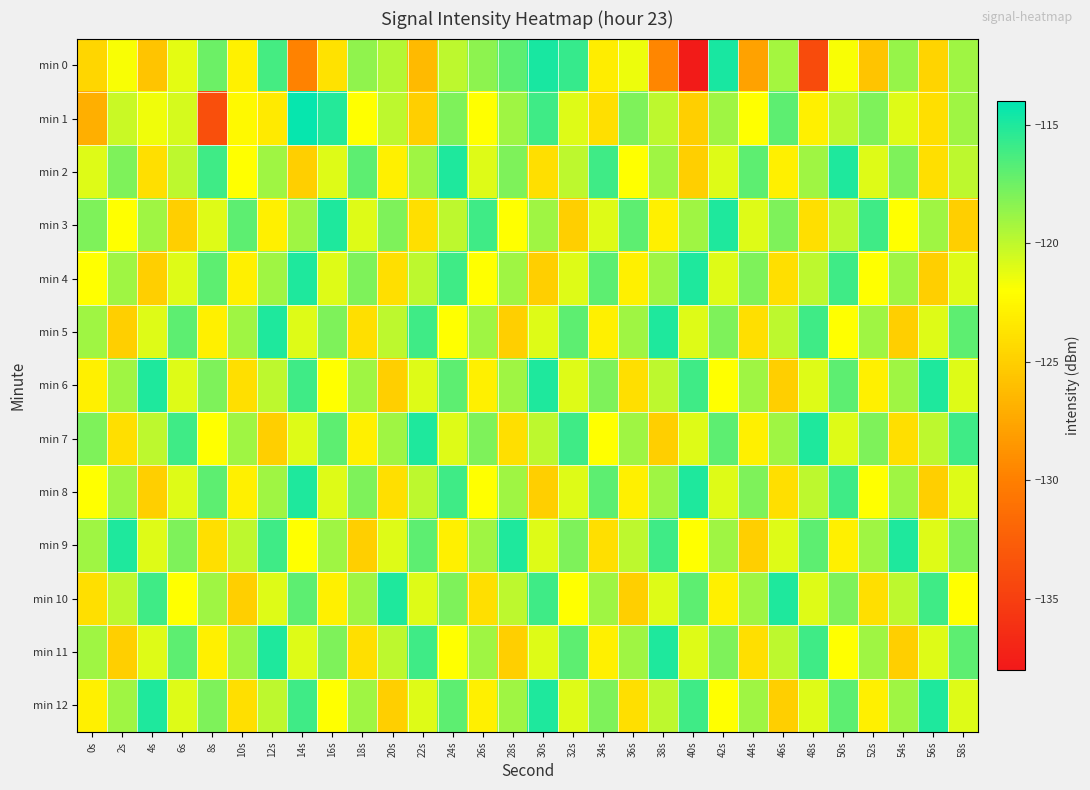

Which series has the widest spread of values?

min 0